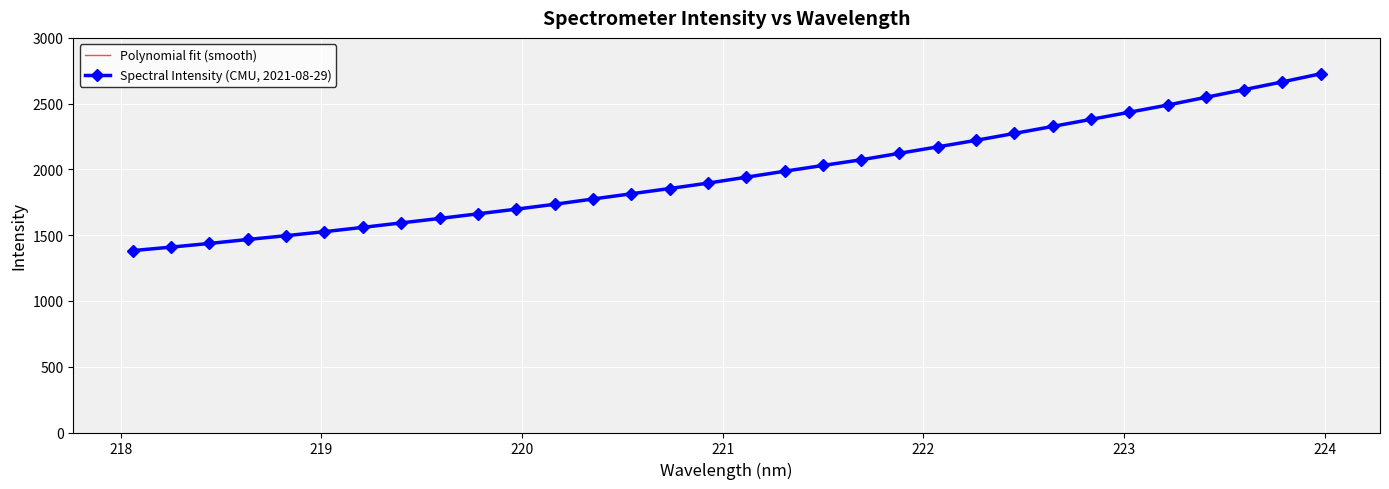

Reading right to left, extract all data points from this chart.

Polynomial fit (smooth): 2727.0	2665.9	2606.1	2547.6	2490.3	2434.3	2379.4	2325.8	2273.4	2222.2	2172.2	2123.4	2075.7	2029.2	1983.9	1939.8	1896.8	1854.9	1814.1	1774.5	1736.0	1698.5	1662.2	1626.9	1592.7	1559.6	1527.5	1496.5	1466.5	1437.5	1409.5	1382.6
Spectral Intensity (CMU, 2021-08-29): 2727.0	2665.4	2606.4	2548.2	2489.2	2434.5	2380.4	2326.8	2273.7	2221.2	2171.6	2122.6	2073.4	2030.0	1986.1	1940.8	1895.9	1854.6	1814.8	1775.1	1734.9	1697.9	1662.3	1627.1	1593.4	1559.5	1526.7	1496.3	1467.5	1437.1	1409.4	1382.7